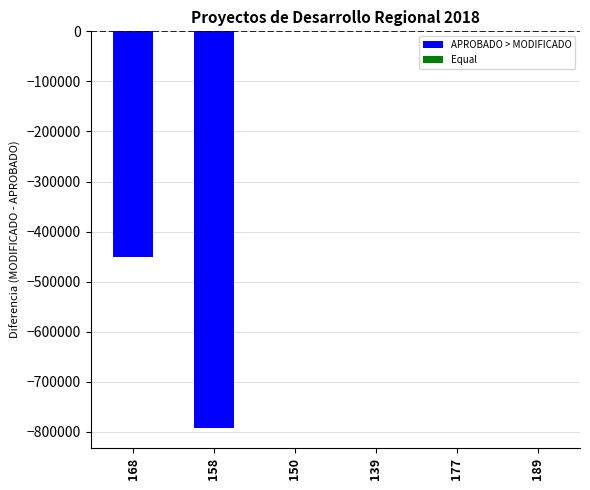

What position from the right is DUR180301400189?

1